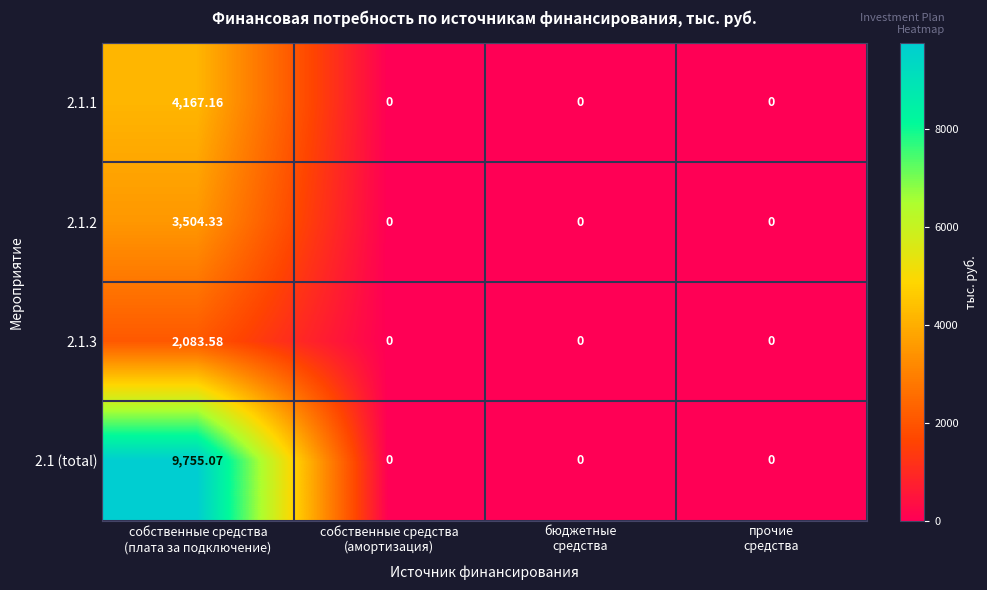

List the series in order of their peak value, lowest first.

2.1.3, 2.1.2, 2.1.1, 2.1 (total)